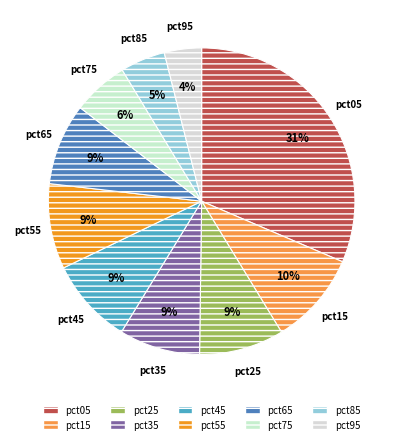

The pct95 slice represents 4% of the pie. True or false?

True